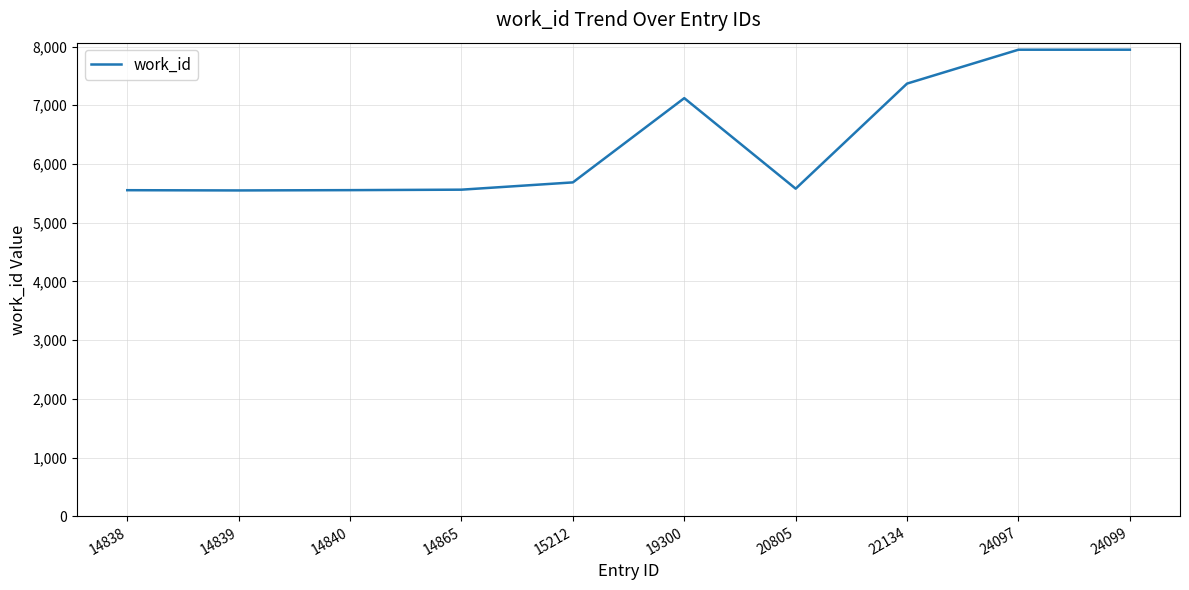

Is this an area chart (filled region under the line)?

No